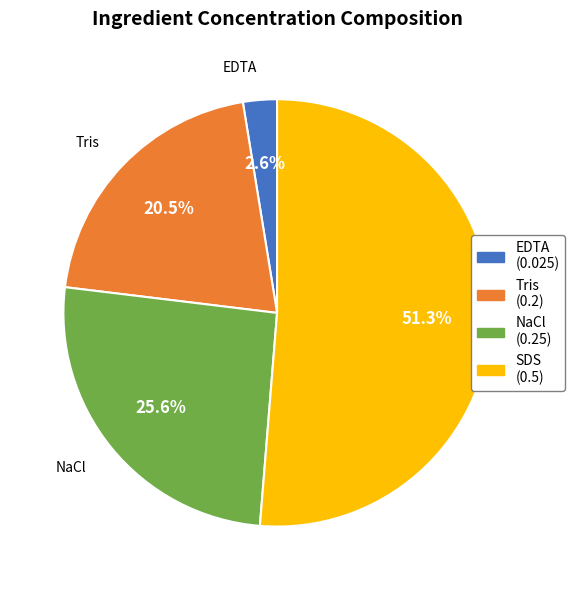

Which has a higher value, SDS or NaCl?

SDS